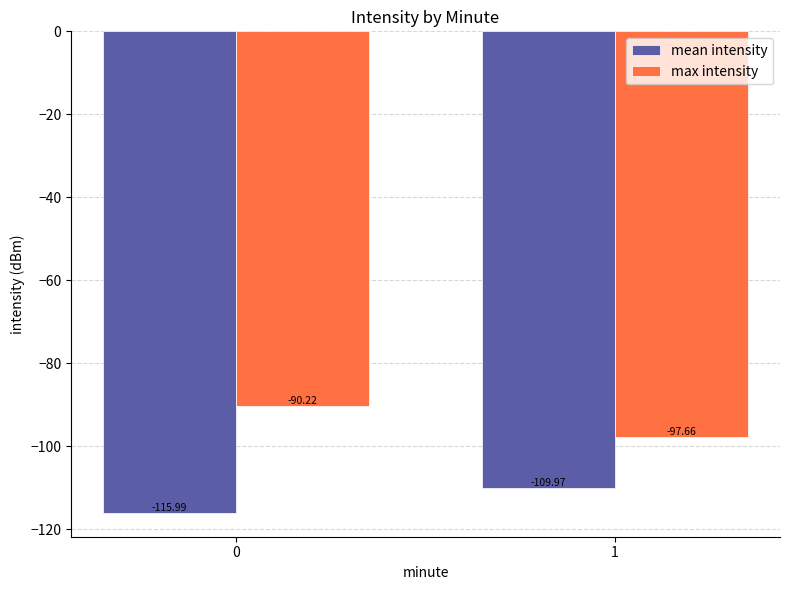

True or false: max intensity has a value of -90.2 at 0.

True